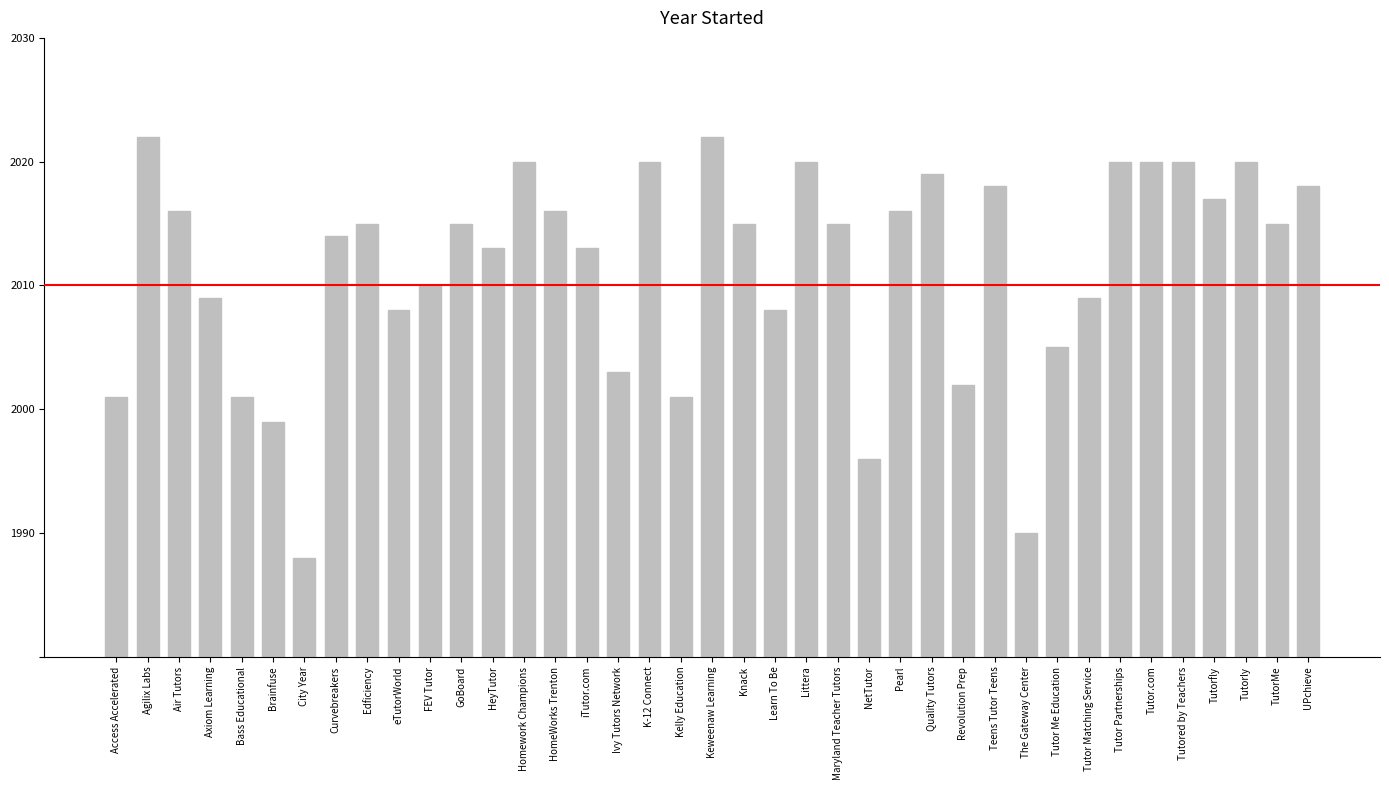

What is the difference between the values at Keweenaw Learning and City Year?

34